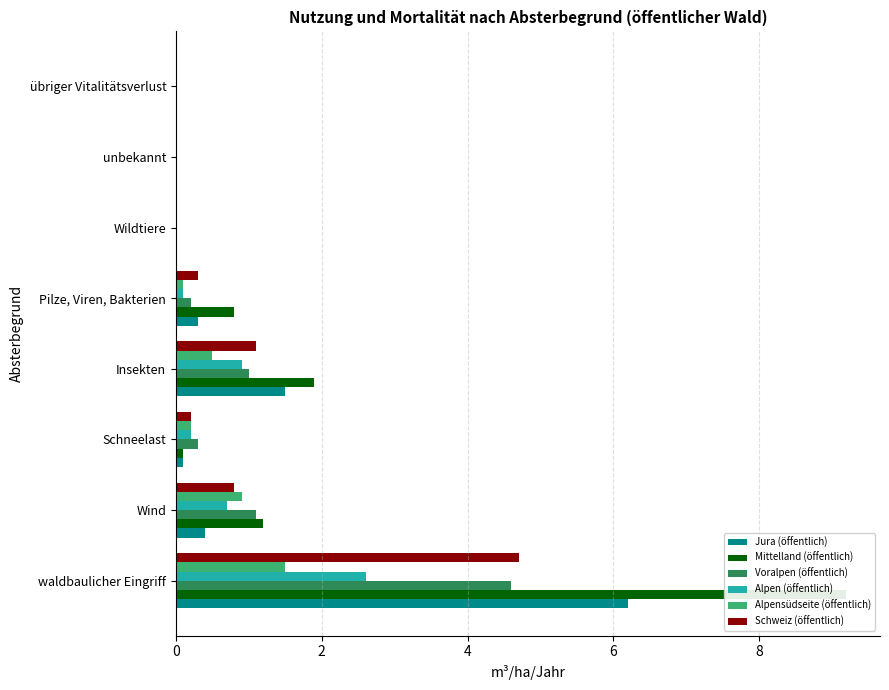

What are all the series names shown in the legend?

Jura (öffentlich), Mittelland (öffentlich), Voralpen (öffentlich), Alpen (öffentlich), Alpensüdseite (öffentlich), Schweiz (öffentlich)